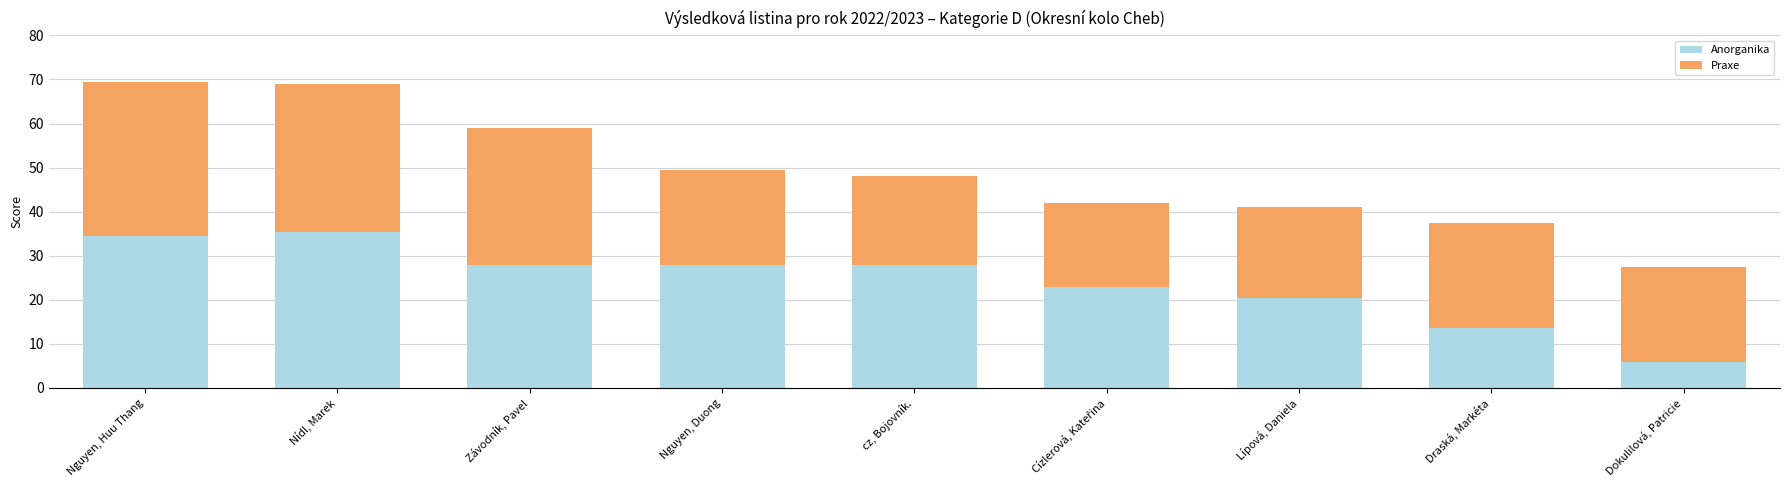

What value does the Anorganika series have at cz, Bojovník.?

28.0